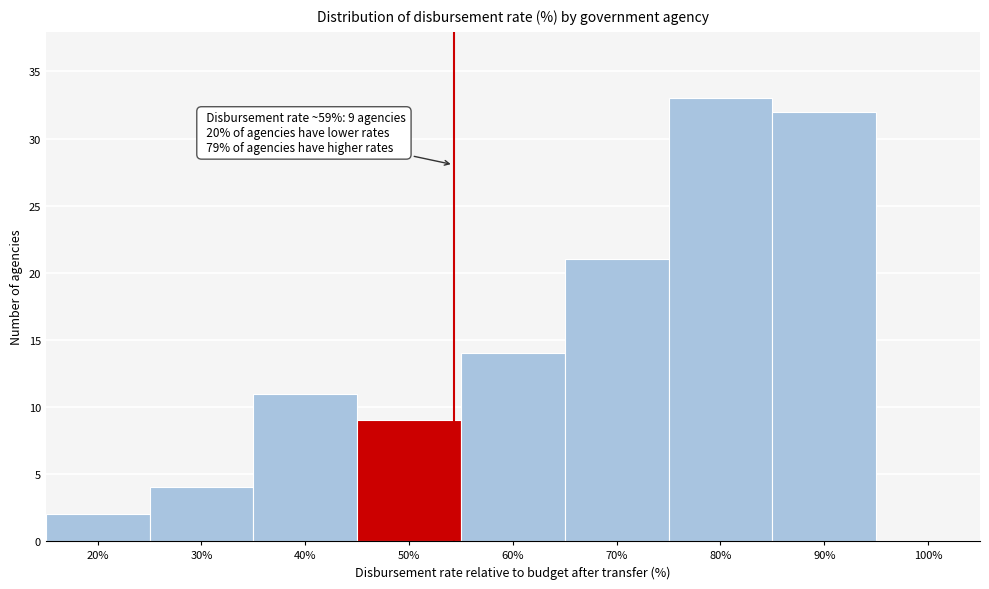

Which category has the highest value across all series?

80%